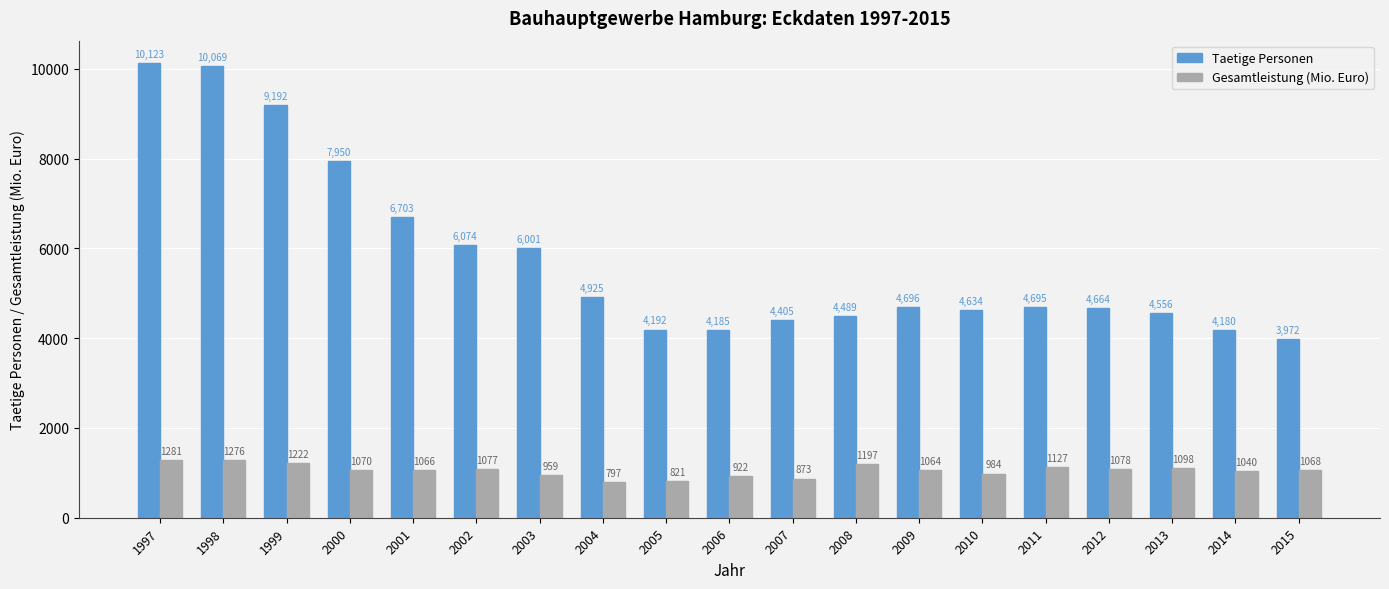

Read the Gesamtleistung (Mio. Euro) value at 2012.

1077.7